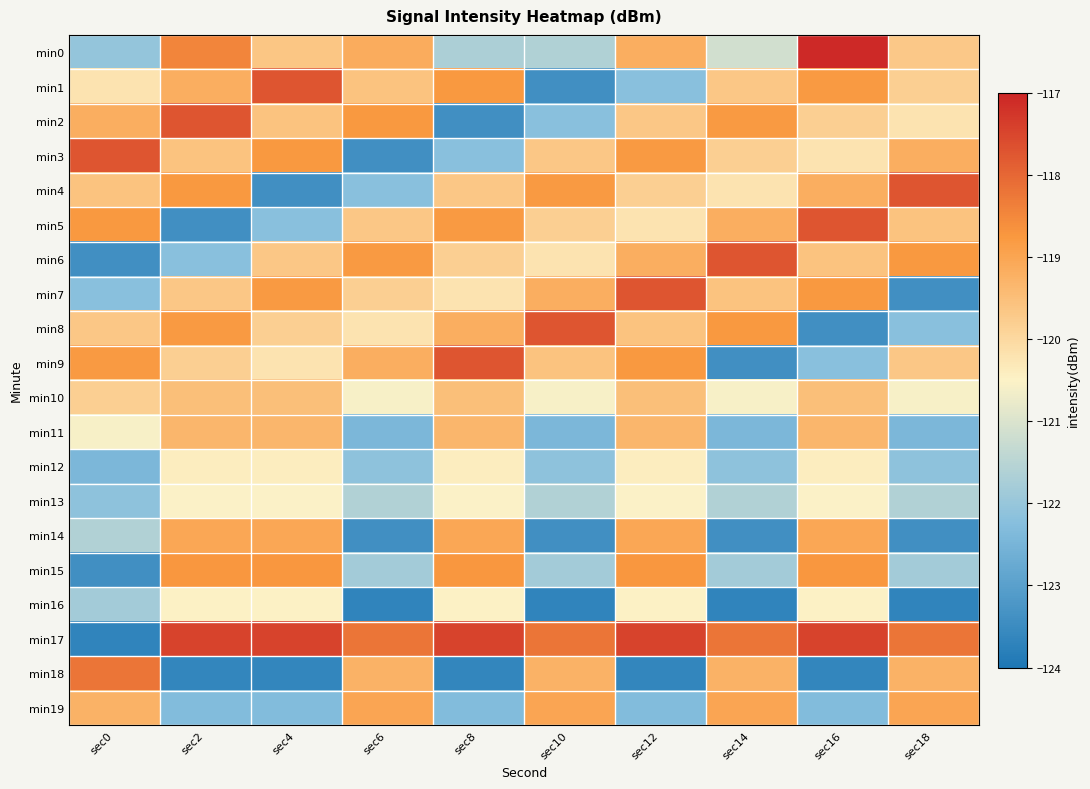

Reading left to right, transcribe all the data shown in this chart.

min0: sec0=-122.0	sec2=-118.5	sec4=-119.6	sec6=-119.1	sec8=-121.7	sec10=-121.6	sec12=-119.2	sec14=-121.1	sec16=-117.1	sec18=-119.7
min1: sec0=-120.2	sec2=-119.2	sec4=-117.7	sec6=-119.6	sec8=-118.8	sec10=-123.4	sec12=-122.2	sec14=-119.7	sec16=-118.8	sec18=-119.8
min2: sec0=-119.2	sec2=-117.7	sec4=-119.6	sec6=-118.8	sec8=-123.4	sec10=-122.2	sec12=-119.7	sec14=-118.8	sec16=-119.8	sec18=-120.2
min3: sec0=-117.7	sec2=-119.6	sec4=-118.8	sec6=-123.4	sec8=-122.2	sec10=-119.7	sec12=-118.8	sec14=-119.8	sec16=-120.2	sec18=-119.2
min4: sec0=-119.6	sec2=-118.8	sec4=-123.4	sec6=-122.2	sec8=-119.7	sec10=-118.8	sec12=-119.8	sec14=-120.2	sec16=-119.2	sec18=-117.7
min5: sec0=-118.8	sec2=-123.4	sec4=-122.2	sec6=-119.7	sec8=-118.8	sec10=-119.8	sec12=-120.2	sec14=-119.2	sec16=-117.7	sec18=-119.6
min6: sec0=-123.4	sec2=-122.2	sec4=-119.7	sec6=-118.8	sec8=-119.8	sec10=-120.2	sec12=-119.2	sec14=-117.7	sec16=-119.6	sec18=-118.8
min7: sec0=-122.2	sec2=-119.7	sec4=-118.8	sec6=-119.8	sec8=-120.2	sec10=-119.2	sec12=-117.7	sec14=-119.6	sec16=-118.8	sec18=-123.4
min8: sec0=-119.7	sec2=-118.8	sec4=-119.8	sec6=-120.2	sec8=-119.2	sec10=-117.7	sec12=-119.6	sec14=-118.8	sec16=-123.4	sec18=-122.2
min9: sec0=-118.8	sec2=-119.8	sec4=-120.2	sec6=-119.2	sec8=-117.7	sec10=-119.6	sec12=-118.8	sec14=-123.4	sec16=-122.2	sec18=-119.7
min10: sec0=-119.8	sec2=-119.5	sec4=-119.5	sec6=-120.6	sec8=-119.5	sec10=-120.6	sec12=-119.5	sec14=-120.6	sec16=-119.5	sec18=-120.6
min11: sec0=-120.6	sec2=-119.4	sec4=-119.4	sec6=-122.4	sec8=-119.4	sec10=-122.4	sec12=-119.4	sec14=-122.4	sec16=-119.4	sec18=-122.4
min12: sec0=-122.4	sec2=-120.4	sec4=-120.4	sec6=-122.1	sec8=-120.4	sec10=-122.1	sec12=-120.4	sec14=-122.1	sec16=-120.4	sec18=-122.1
min13: sec0=-122.1	sec2=-120.5	sec4=-120.5	sec6=-121.6	sec8=-120.5	sec10=-121.6	sec12=-120.5	sec14=-121.6	sec16=-120.5	sec18=-121.6
min14: sec0=-121.6	sec2=-119.0	sec4=-119.0	sec6=-123.4	sec8=-119.0	sec10=-123.4	sec12=-119.0	sec14=-123.4	sec16=-119.0	sec18=-123.4
min15: sec0=-123.4	sec2=-118.7	sec4=-118.7	sec6=-121.8	sec8=-118.7	sec10=-121.8	sec12=-118.7	sec14=-121.8	sec16=-118.7	sec18=-121.8
min16: sec0=-121.8	sec2=-120.5	sec4=-120.5	sec6=-123.7	sec8=-120.5	sec10=-123.7	sec12=-120.5	sec14=-123.7	sec16=-120.5	sec18=-123.7
min17: sec0=-123.7	sec2=-117.5	sec4=-117.5	sec6=-118.2	sec8=-117.5	sec10=-118.2	sec12=-117.5	sec14=-118.2	sec16=-117.5	sec18=-118.2
min18: sec0=-118.2	sec2=-123.6	sec4=-123.6	sec6=-119.3	sec8=-123.6	sec10=-119.3	sec12=-123.6	sec14=-119.3	sec16=-123.6	sec18=-119.3
min19: sec0=-119.3	sec2=-122.3	sec4=-122.3	sec6=-119.0	sec8=-122.3	sec10=-119.0	sec12=-122.3	sec14=-119.0	sec16=-122.3	sec18=-119.0